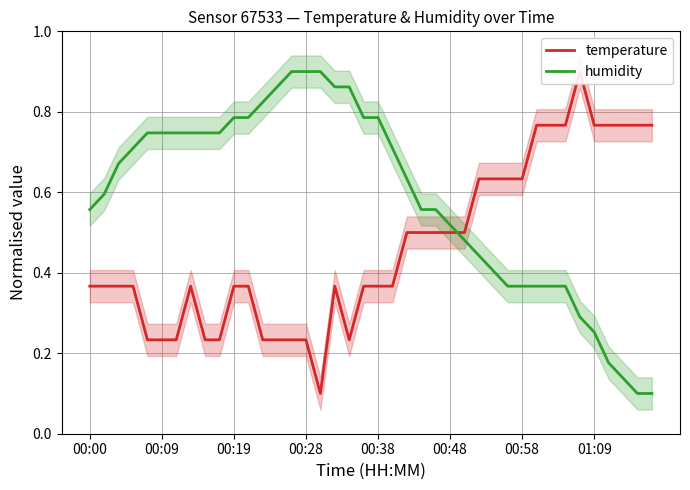

True or false: temperature and humidity cross at least once.

True